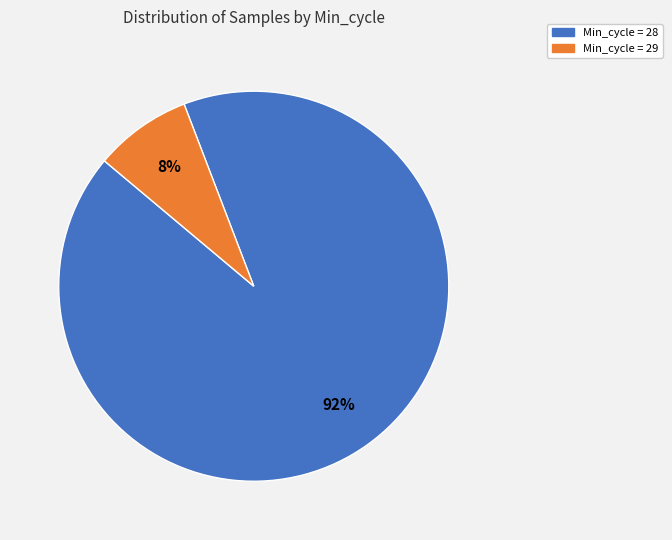

Is there any slice that represents more than half of the pie?

Yes